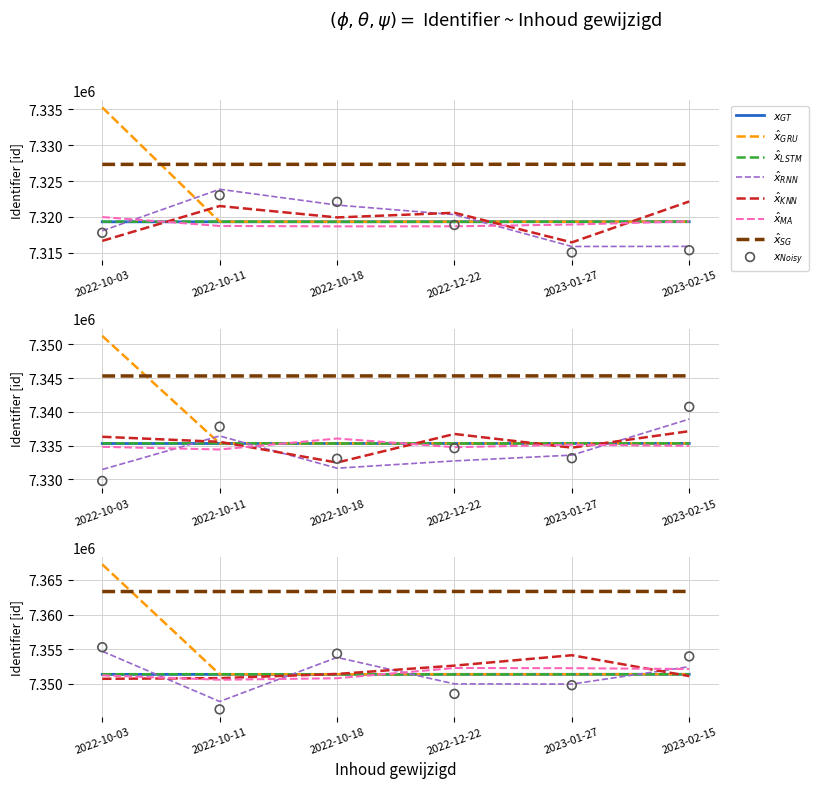

Is the value of Identifier subset3 at 2023-01-27 greater than the value of Identifier subset2 at 2023-01-27?

No